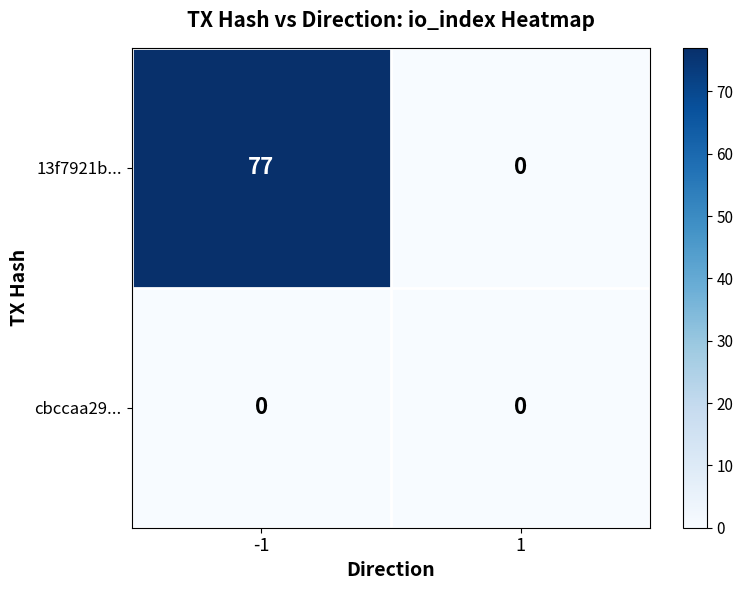

Reading left to right, list all the values displayed in this chart.

13f7921b...: 77	0
cbccaa29...: 0	0